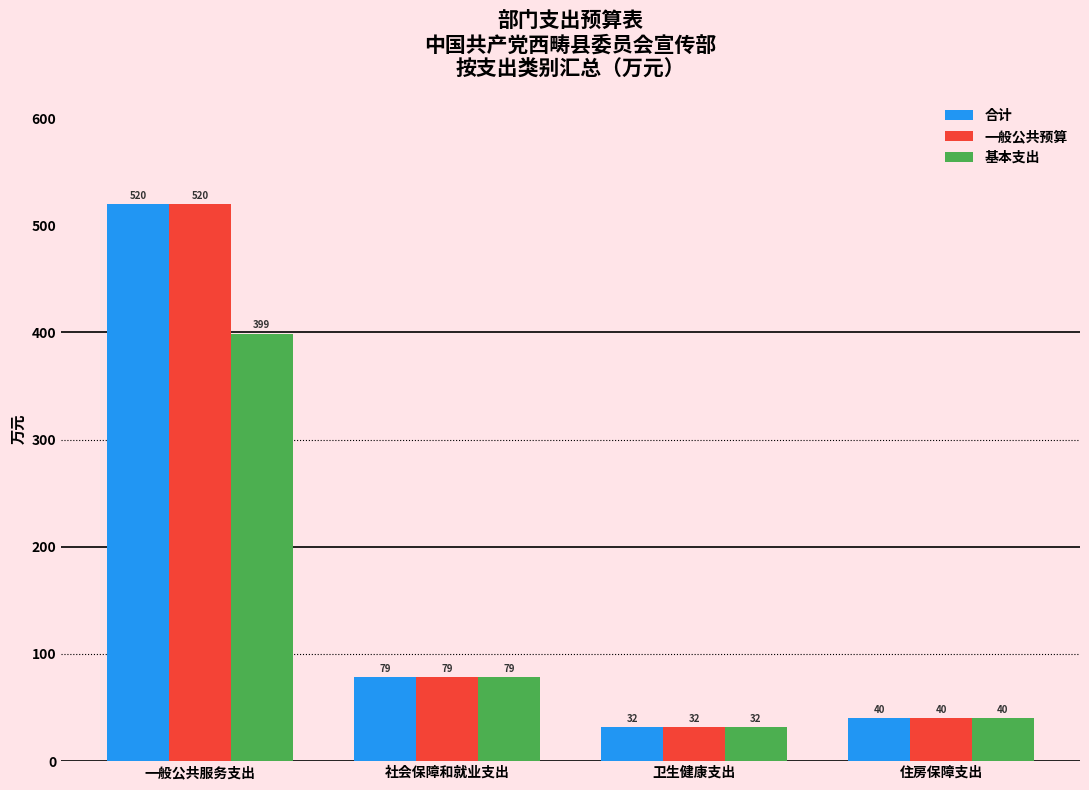

What is the value of the 基本支出 bar at the 2nd from the left?

78.5